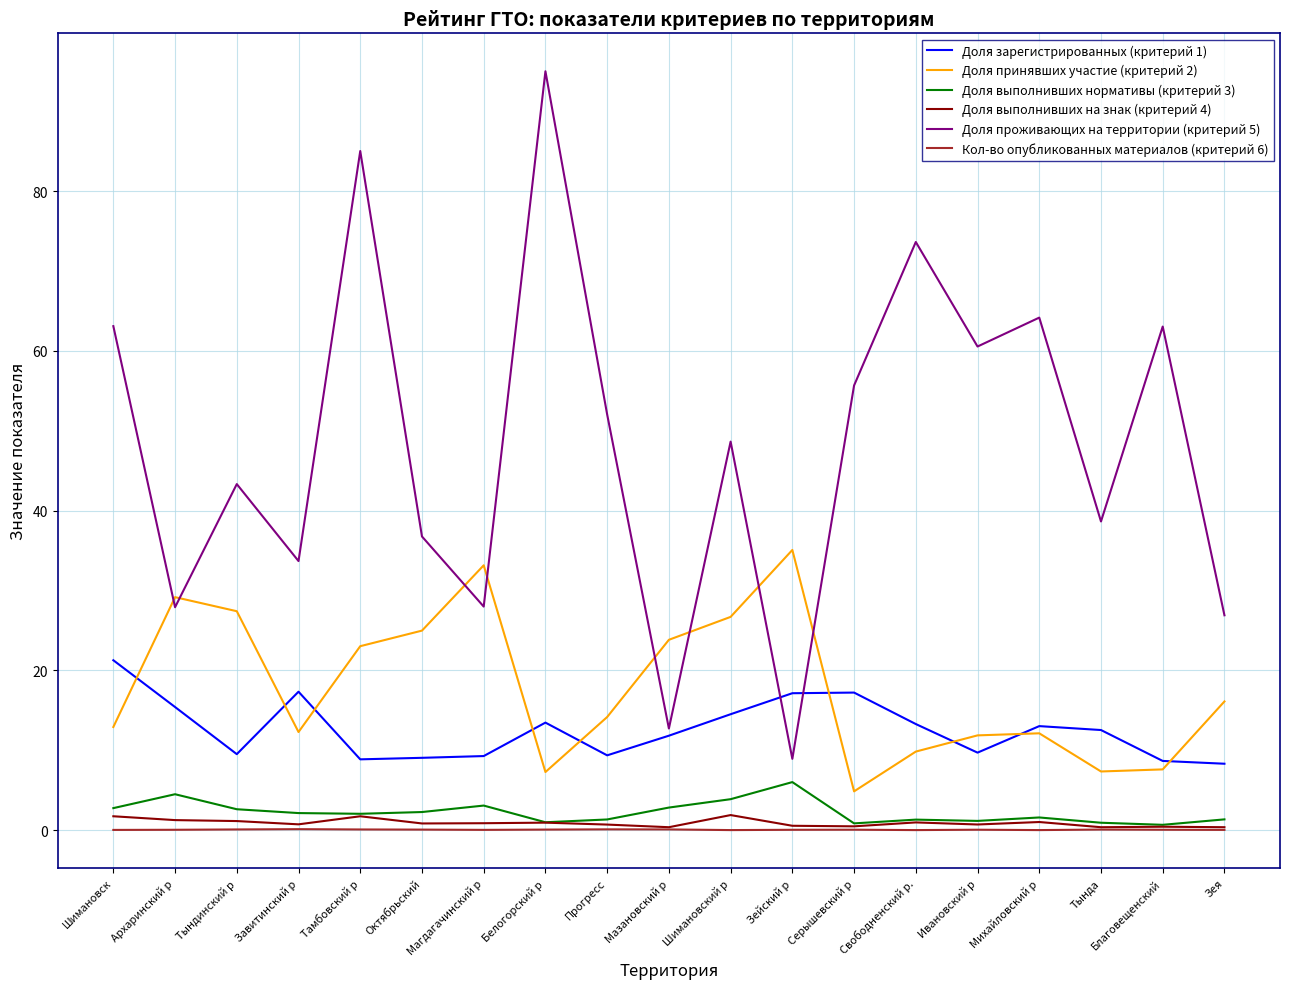

What is the difference between the maximum and second lowest values in the Кол-во опубликованных материалов (критерий 6) series?

0.1